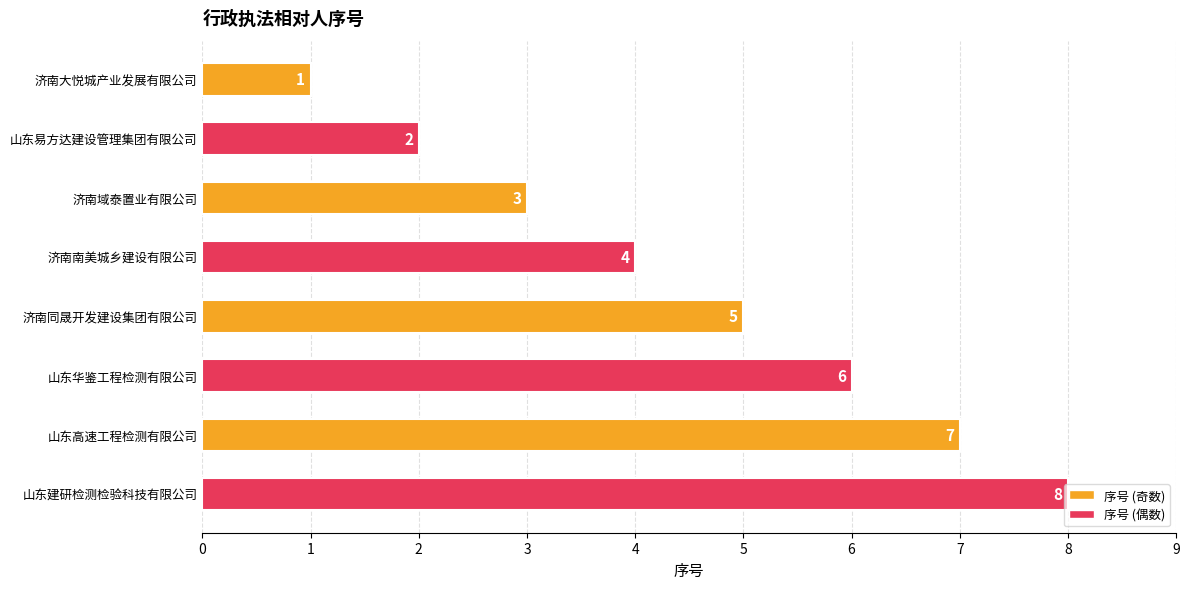

What is the difference between the values at 济南大悦城产业发展有限公司 and 山东易方达建设管理集团有限公司?

1